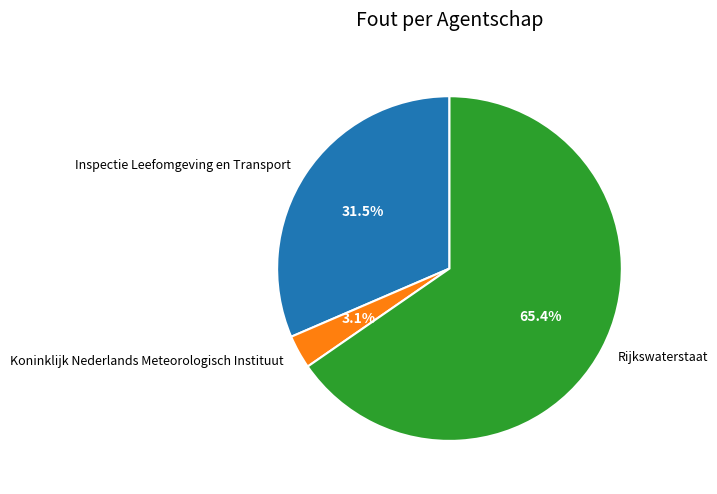

Count the number of slices in the pie.

3